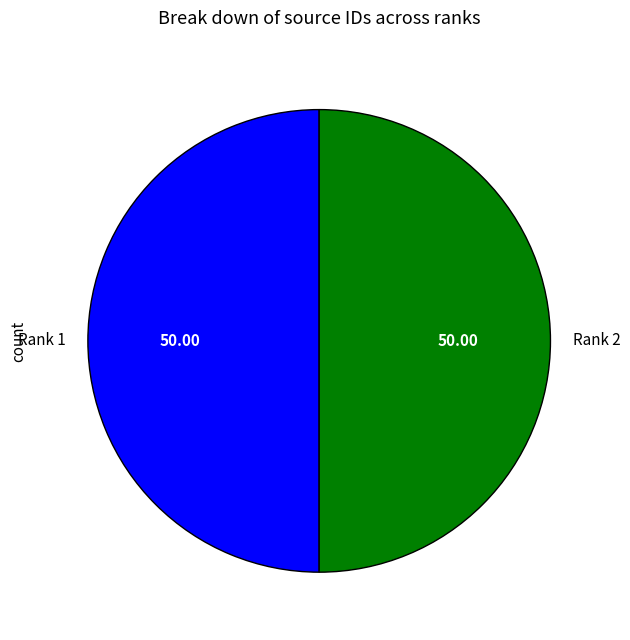

Do Rank 2 and Rank 1 together represent more than half of the pie?

Yes